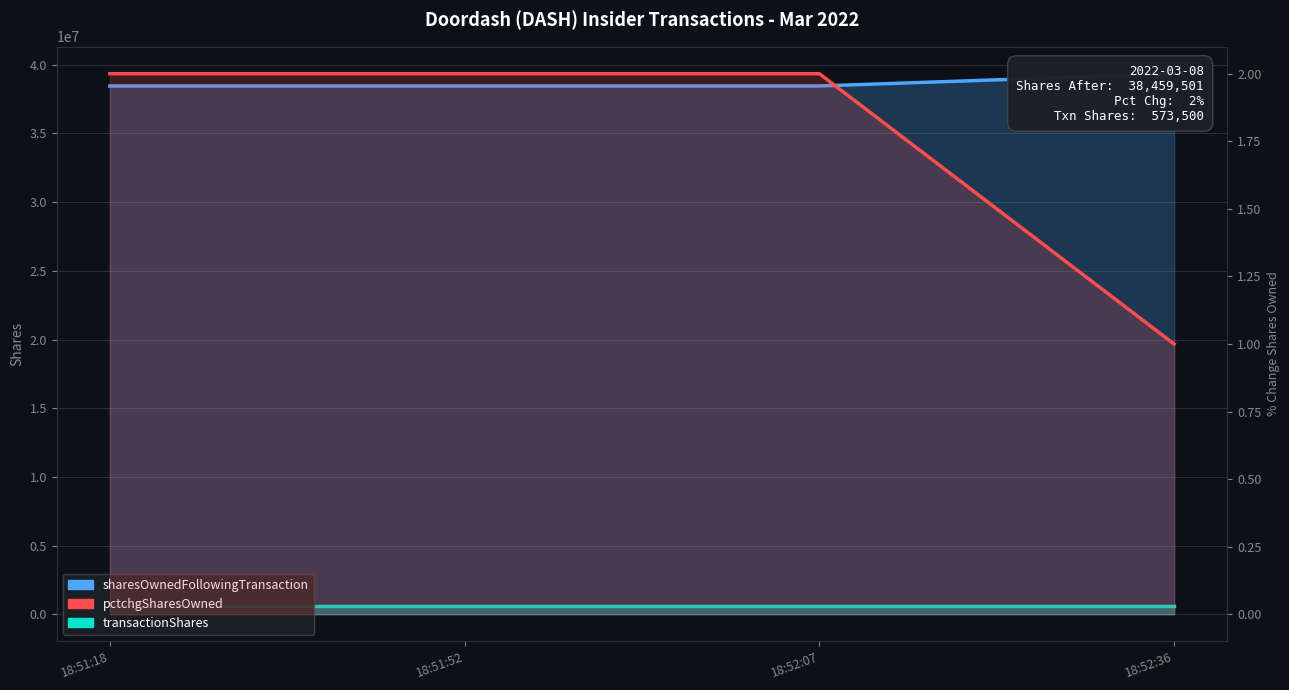

What is the sum of the transactionShares values at 18:51:18 and 18:51:52?

1147000